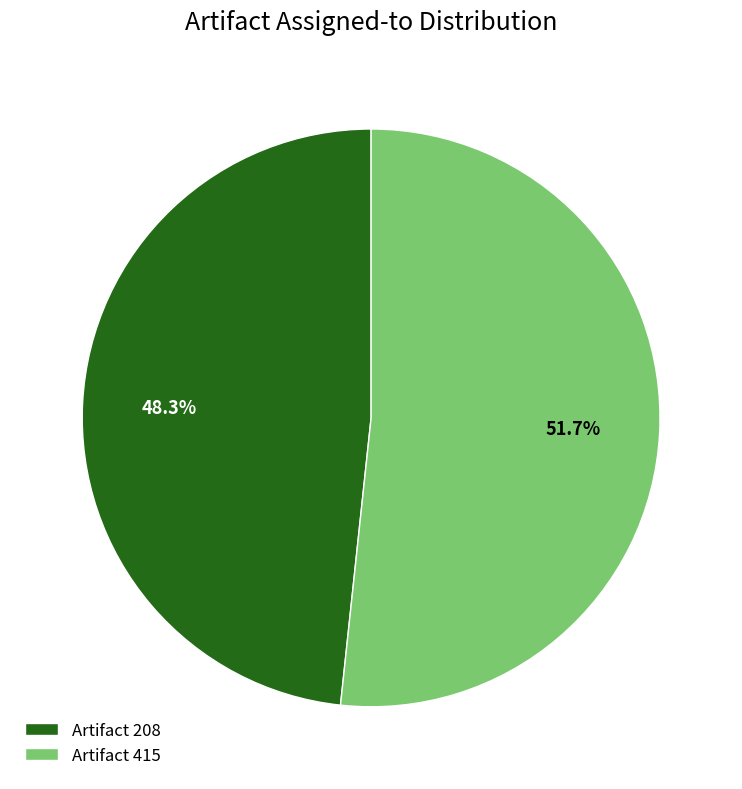

Approximately how many times larger is the value at Artifact 415 compared to Artifact 208?

1.1